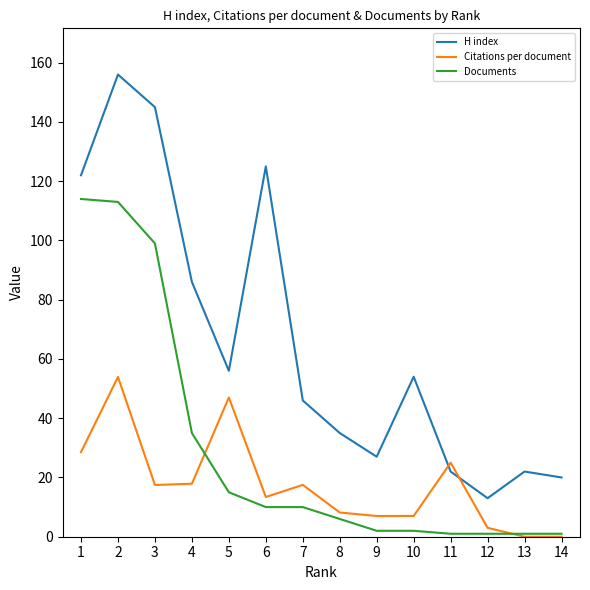

Between 3 and 10, which series saw the biggest shift?

Documents